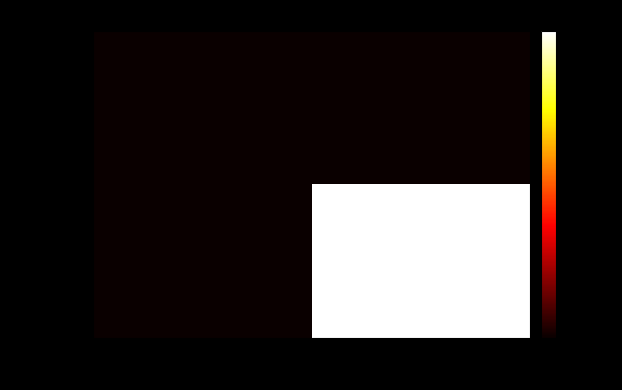

Reading left to right, list all the values displayed in this chart.

a8c476f0…: -1=0	1=0
357780e1…: -1=0	1=22